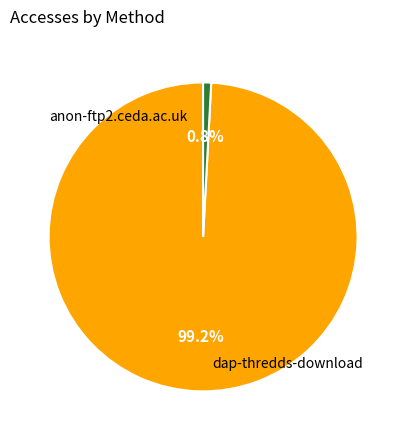

Is there a majority slice in this chart?

Yes